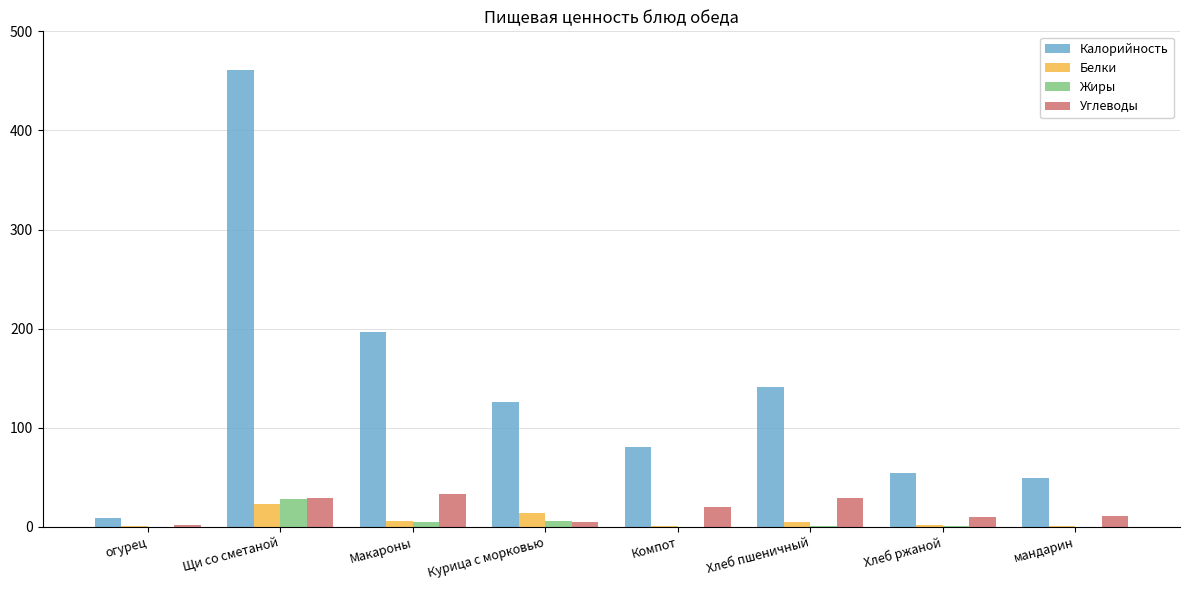

How many data points does each series have?

8